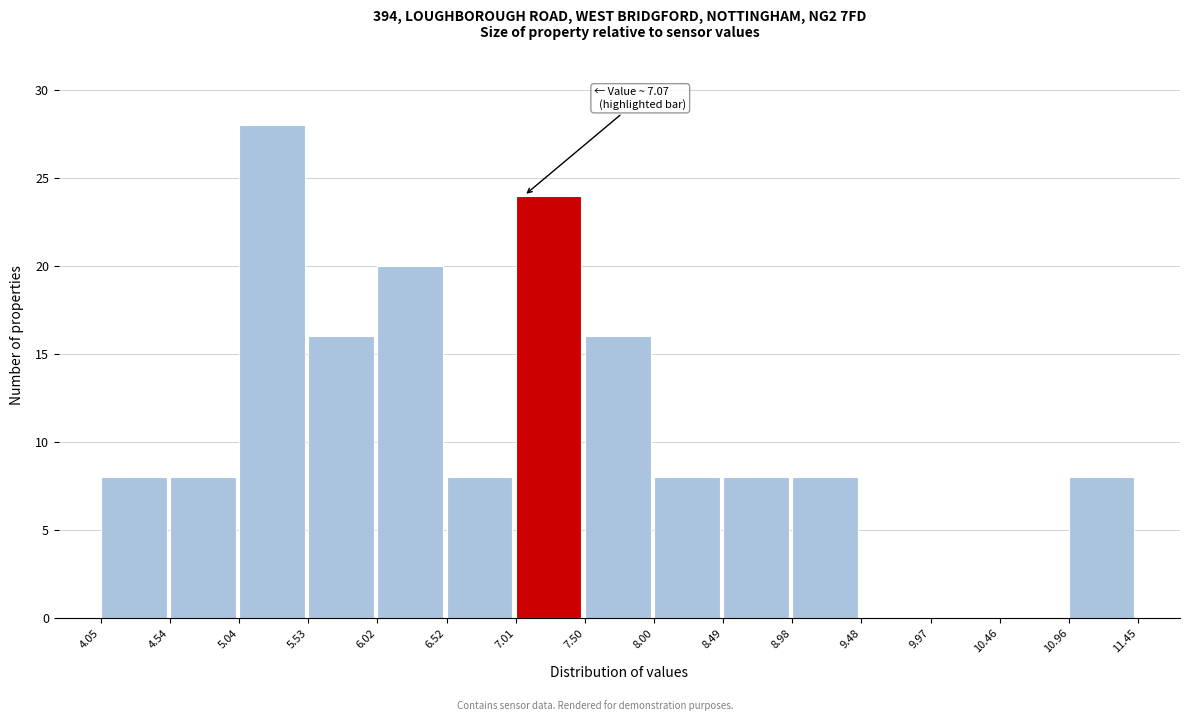

Over which range of the x-axis is the bar tallest?

5.04 to 5.53